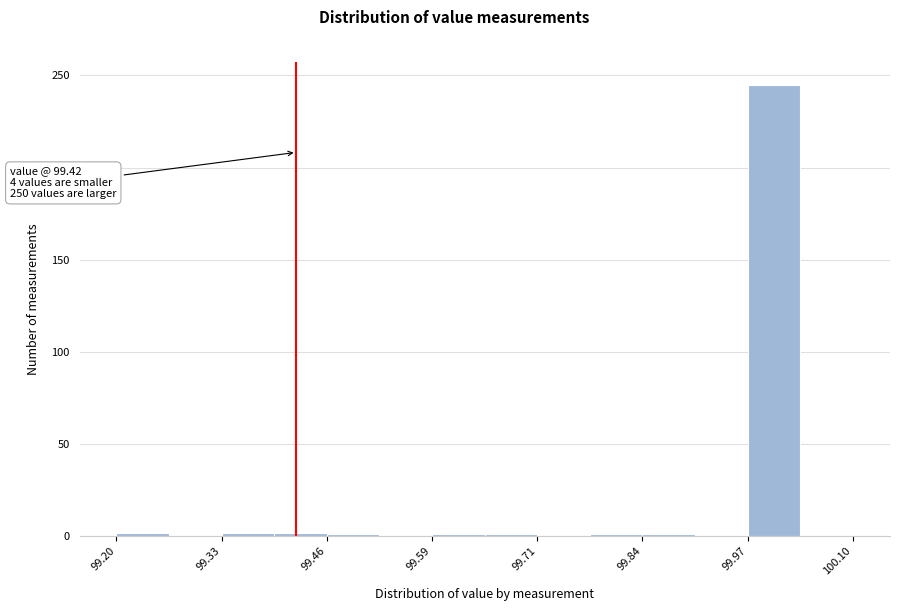

Read against the x-axis, roughly where is the centre of the tallest bar?

100.00